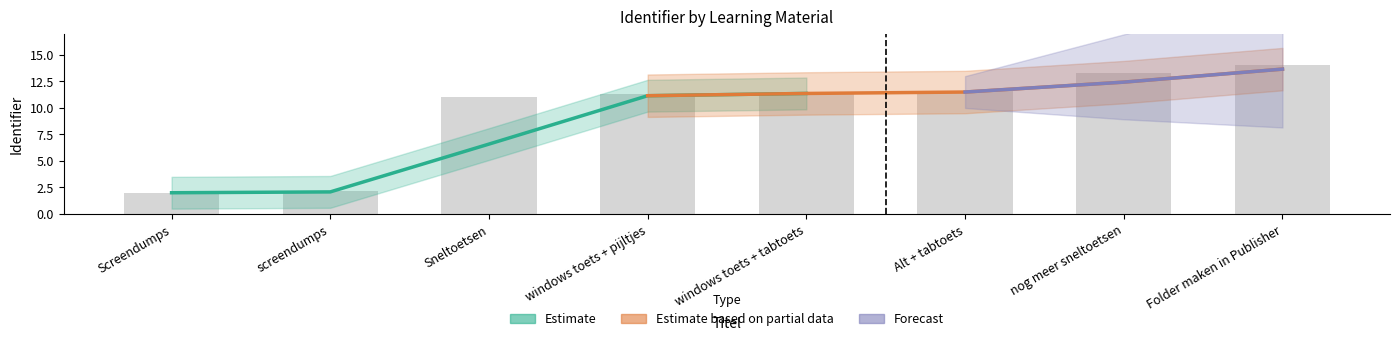

What position from the left is Sneltoetsen?

3